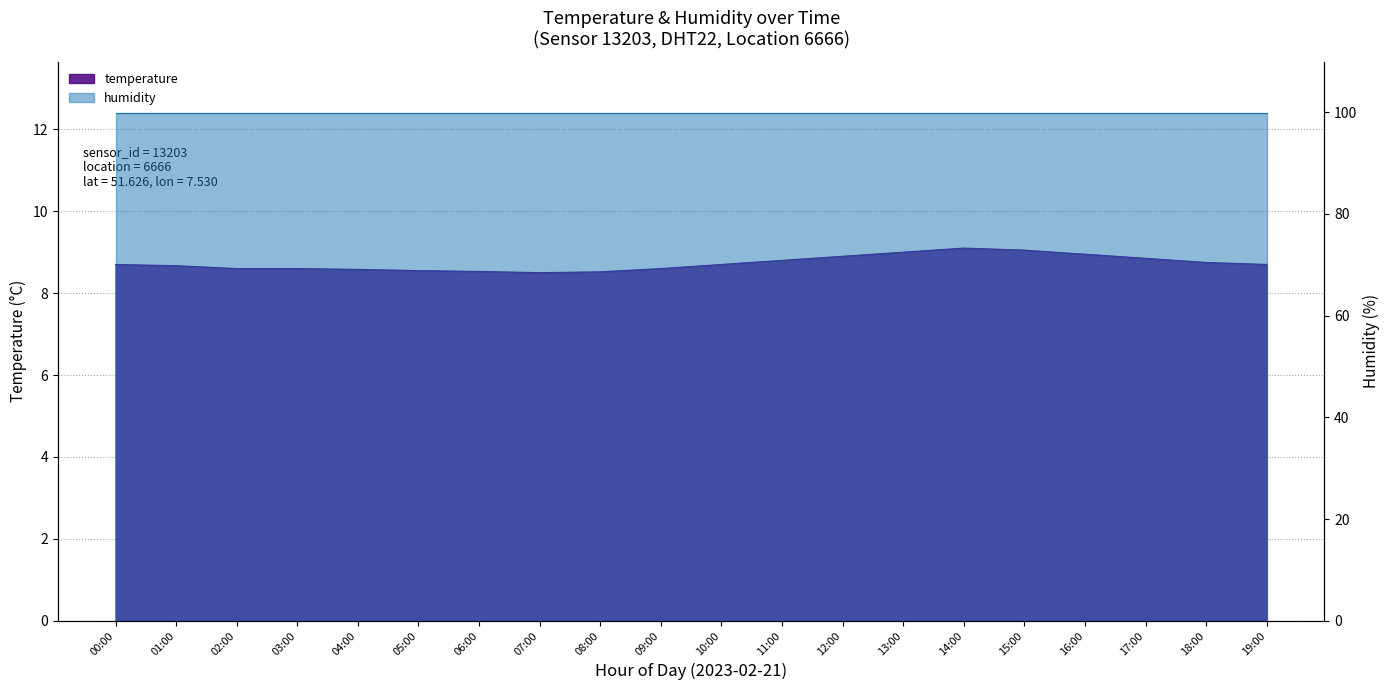

True or false: the data shows 4.9 at 05:00.

False